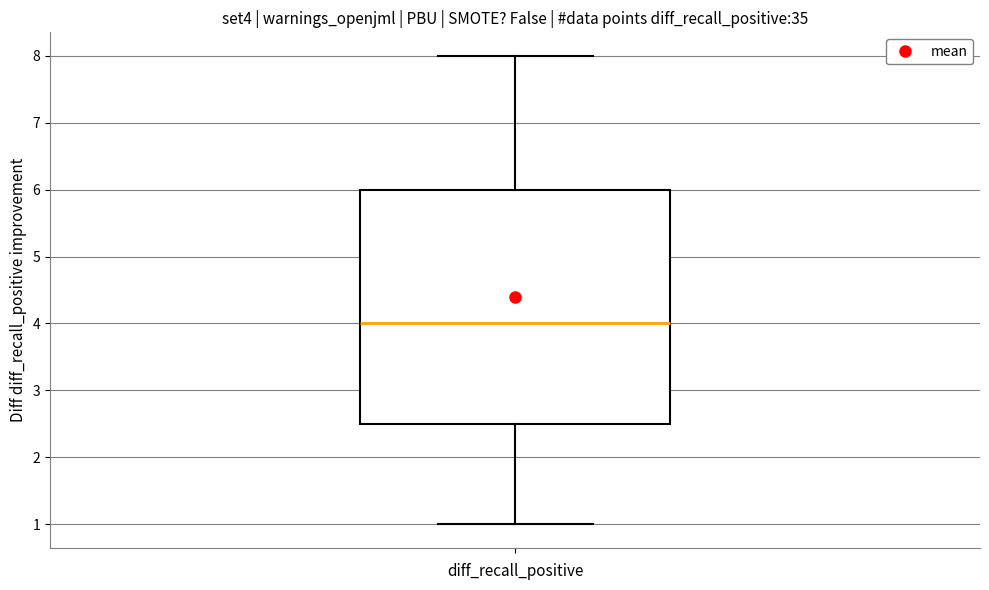

Where does the lower whisker of the box end on the y-axis? The values are not printed on the chart, so give them approximately, as read against the axis.

1.0